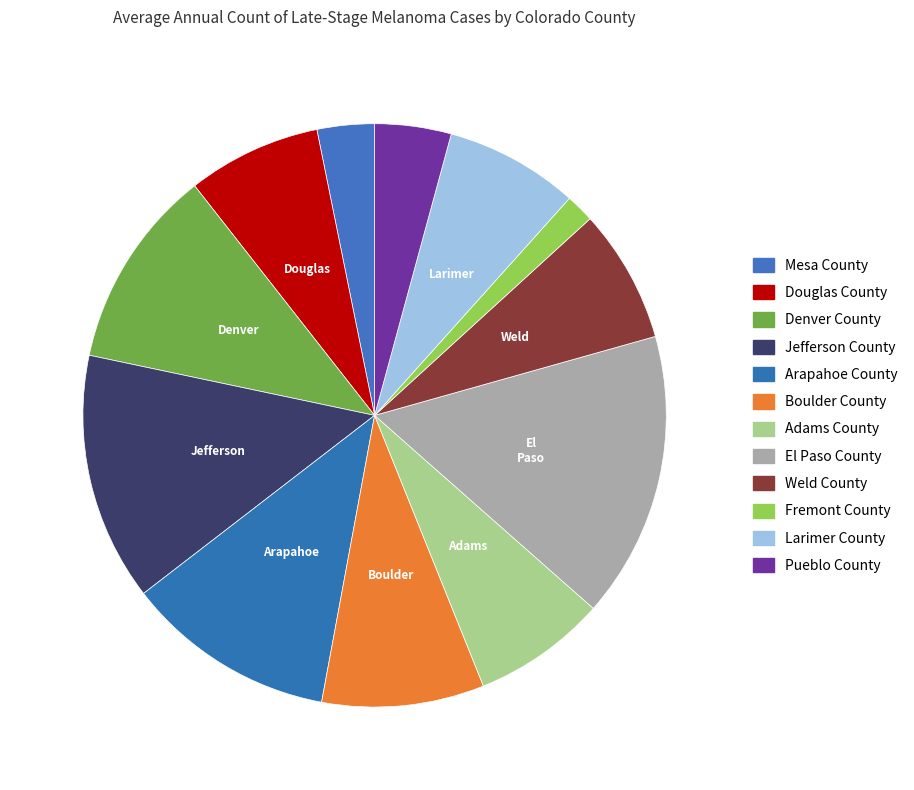

Which has a higher value, Pueblo County or Fremont County?

Pueblo County